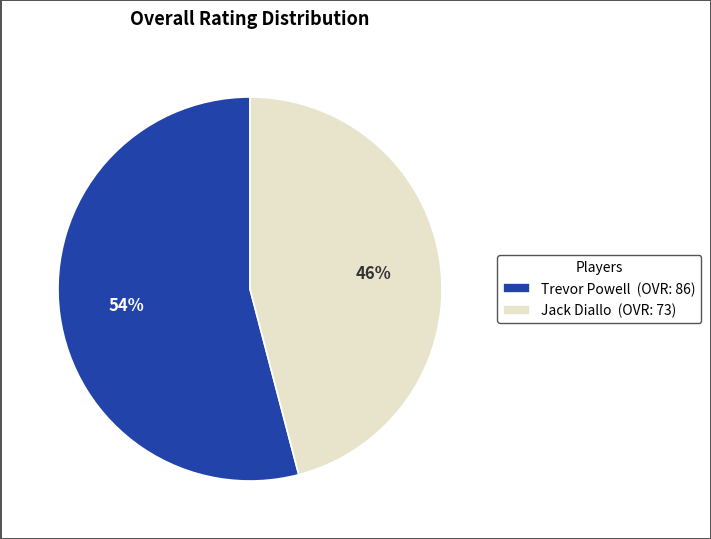

Does Jack Diallo (OVR: 73) represent more than half of the total?

No